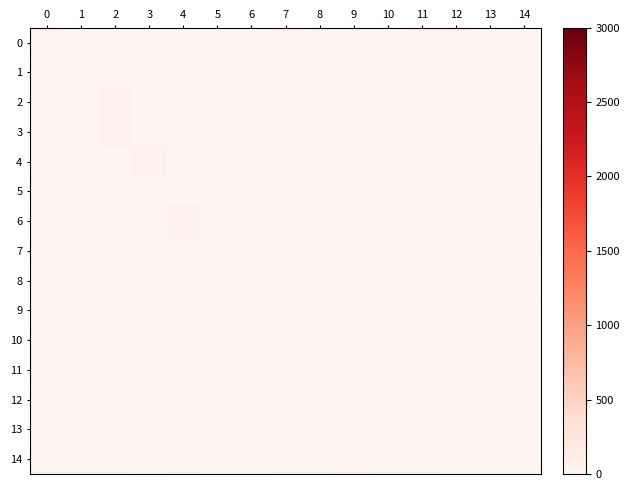

At which category does the chart reach its peak across all series?

2